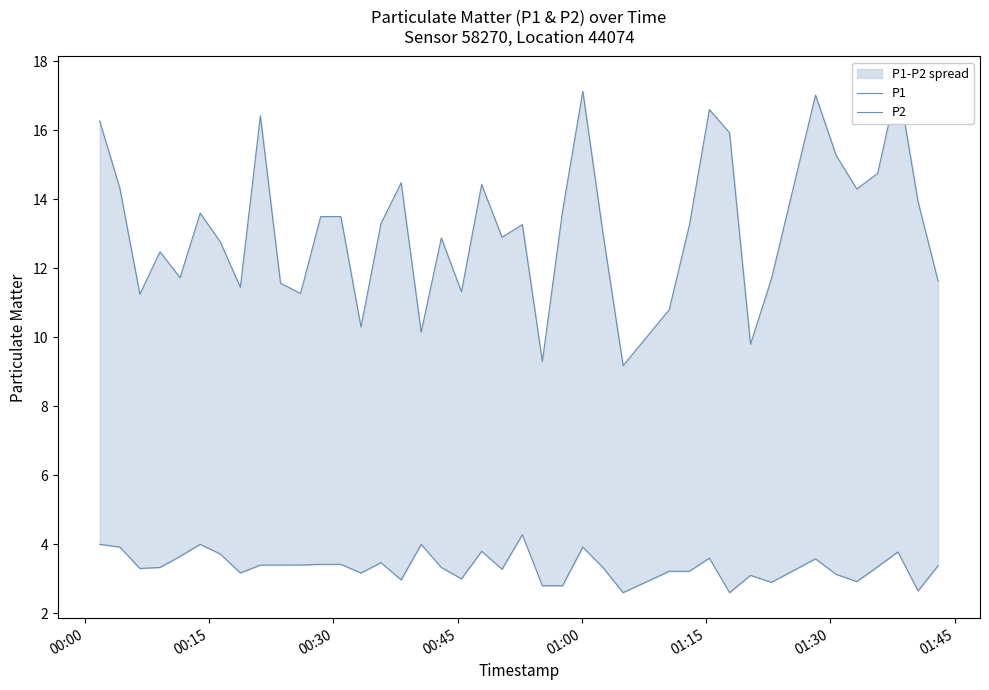

True or false: P1 and P2 cross at least once.

False